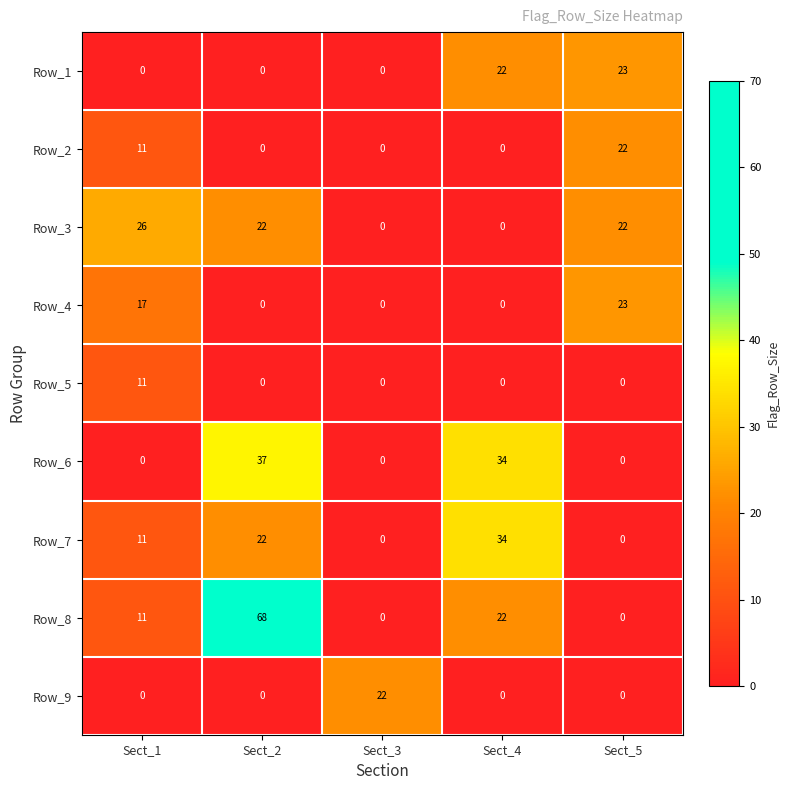

Which category has the highest value across all series?

Sect_2